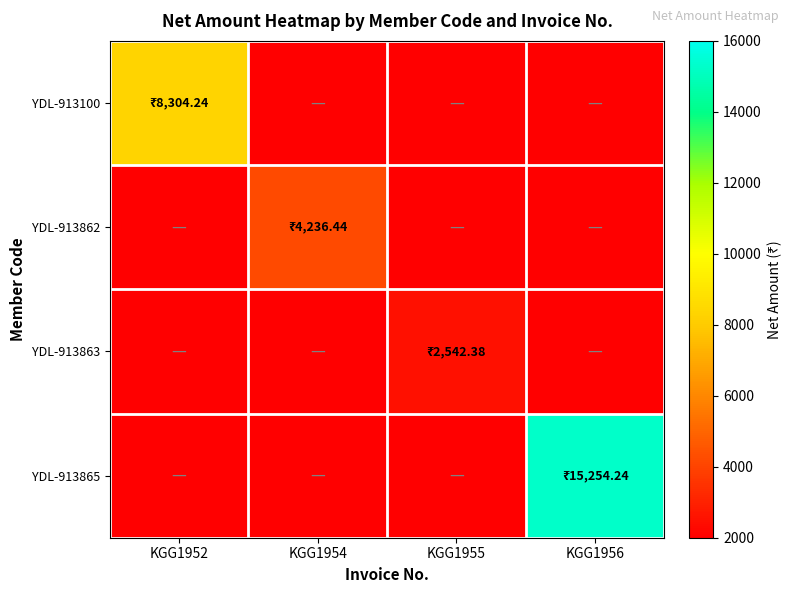

Reading left to right, extract all data points from this chart.

YDL-913100: KGG1952=8304.2	KGG1954=0.0	KGG1955=0.0	KGG1956=0.0
YDL-913862: KGG1952=0.0	KGG1954=4236.4	KGG1955=0.0	KGG1956=0.0
YDL-913863: KGG1952=0.0	KGG1954=0.0	KGG1955=2542.4	KGG1956=0.0
YDL-913865: KGG1952=0.0	KGG1954=0.0	KGG1955=0.0	KGG1956=15254.2